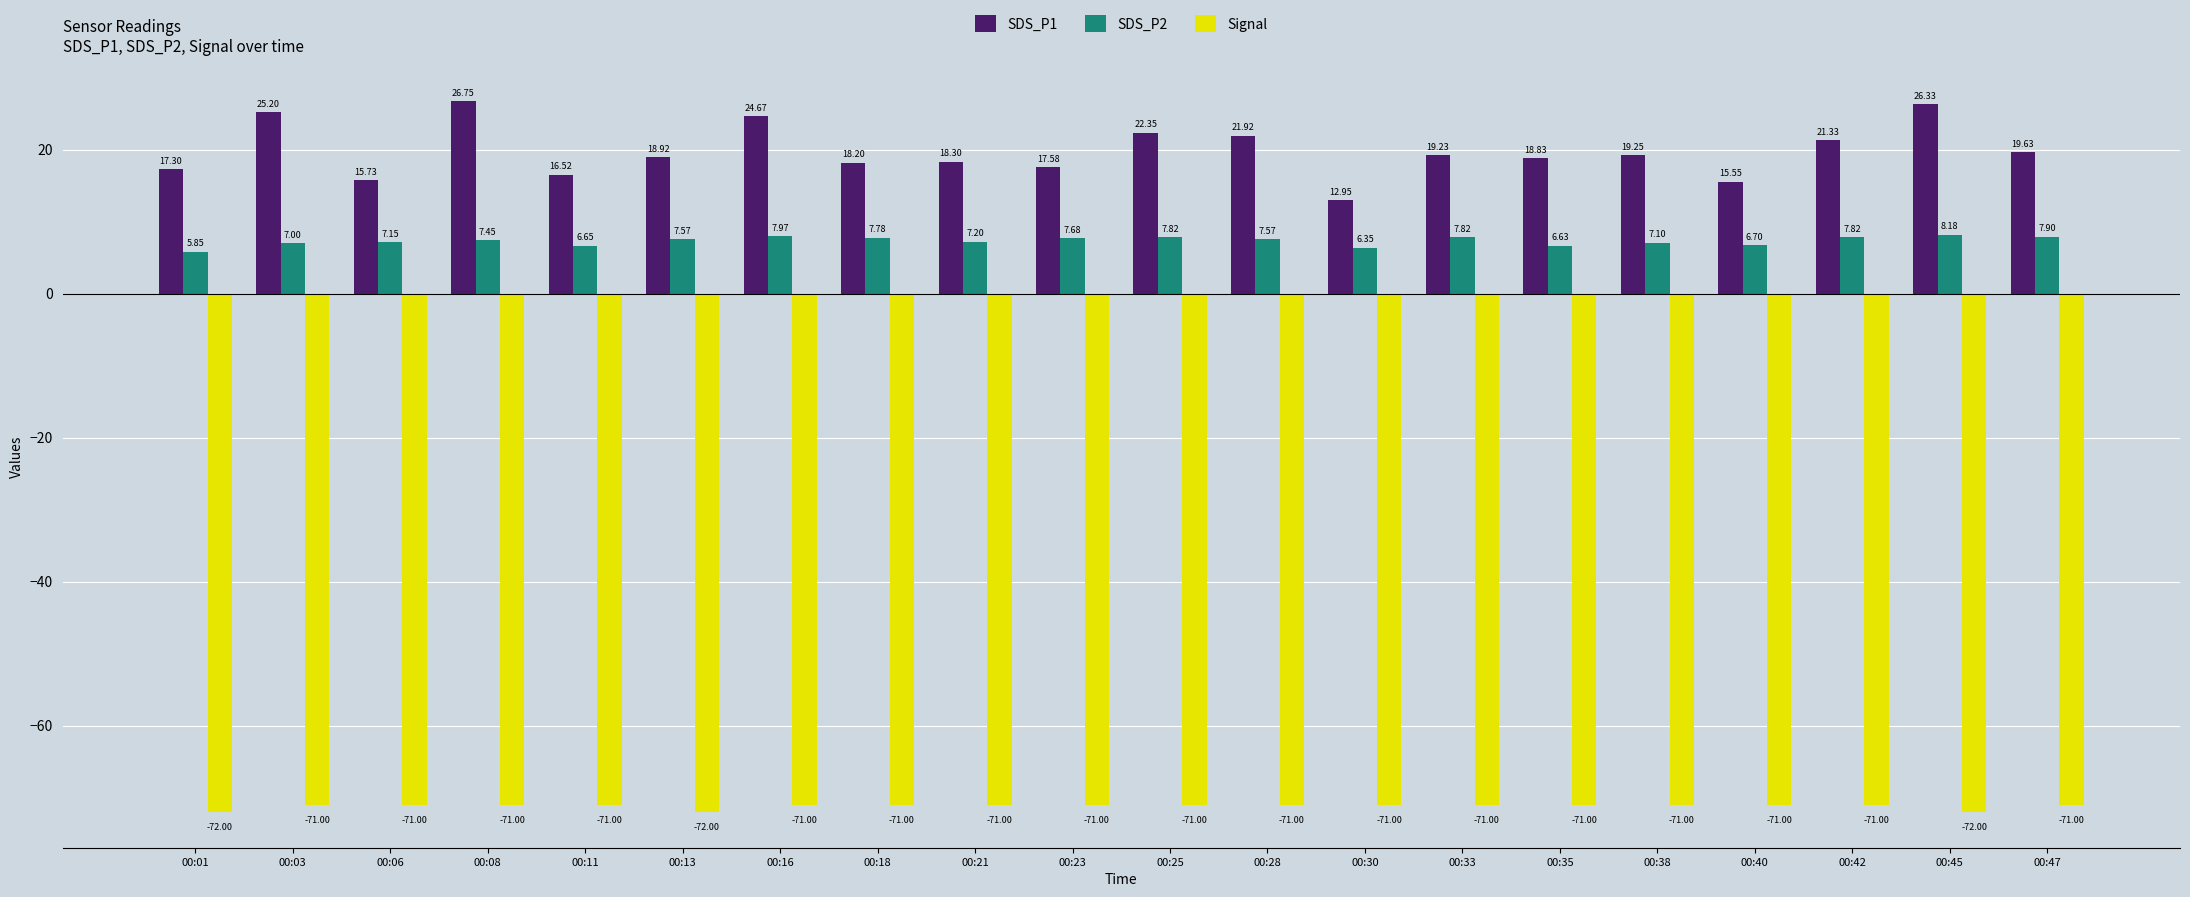

What is the difference between the highest and lowest values at 00:01?

89.3